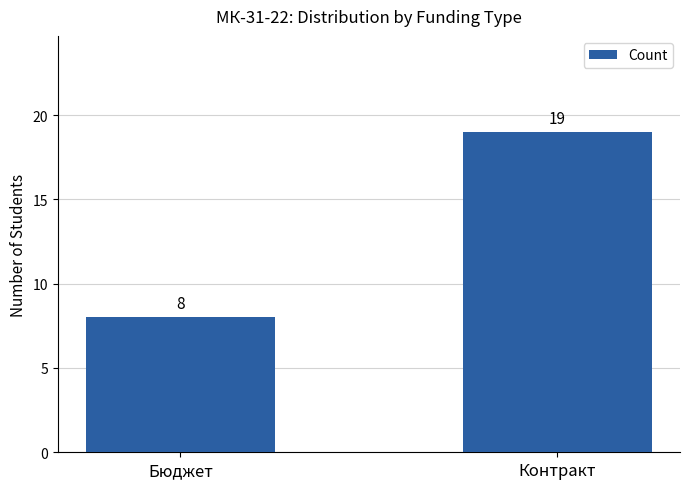

What is the sum of the values at Бюджет and Контракт?

27